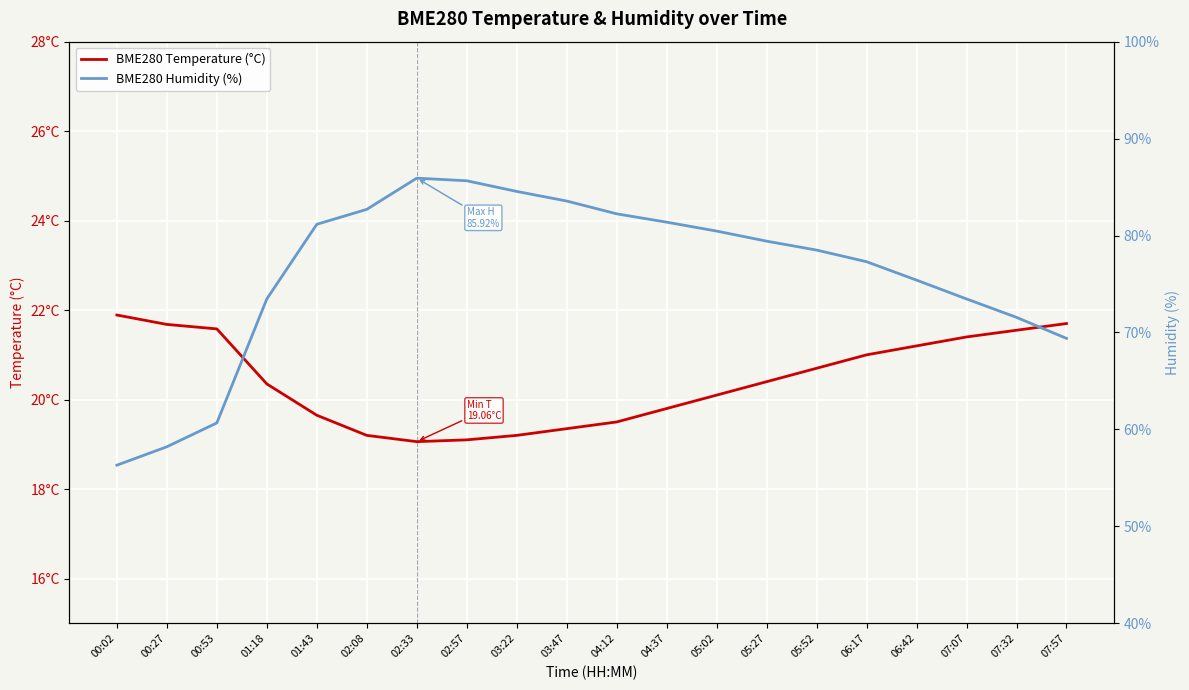

What is the difference between the maximum and minimum values in the BME280 Humidity (%) series?

29.6